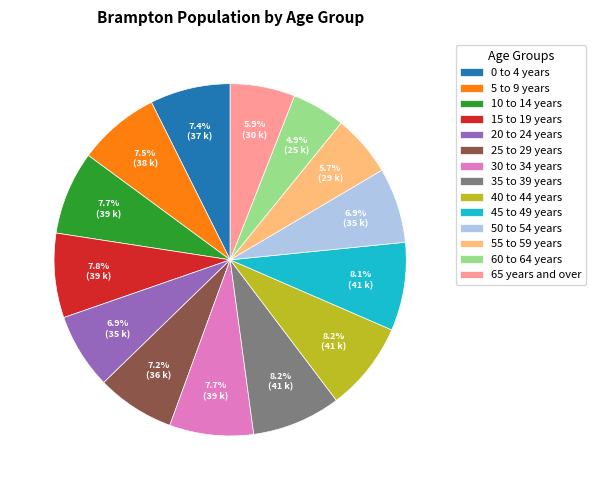

To the nearest percent, what portion does 40 to 44 years represent?

8%